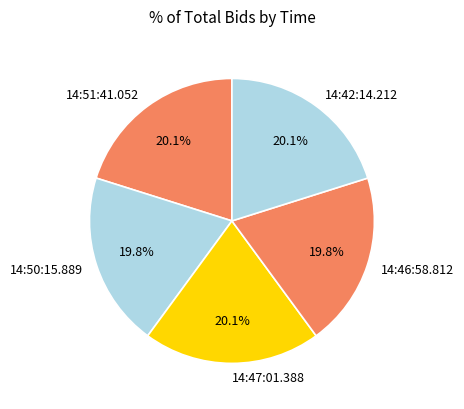

To the nearest percent, what is the combined percentage of 14:50:15.889 and 14:42:14.212?

40%